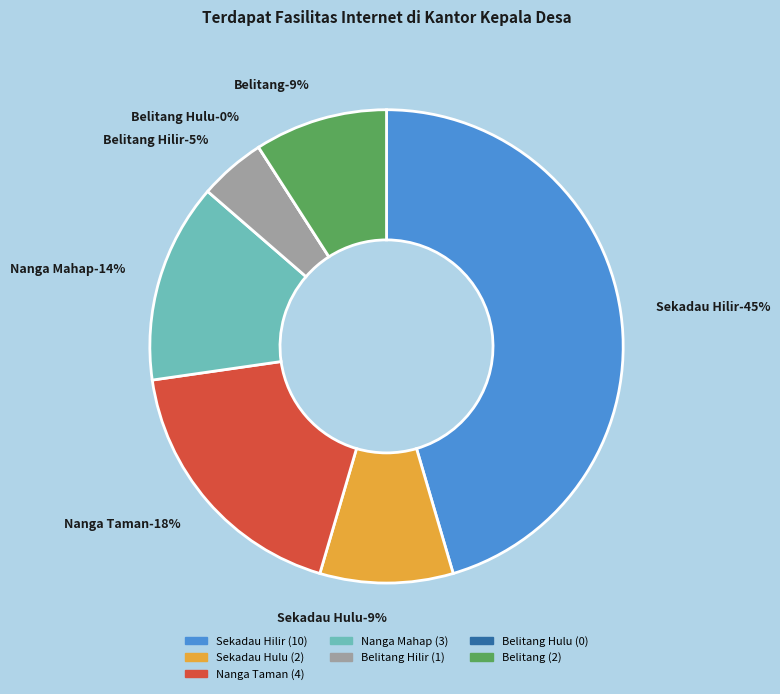

What is the total percentage of Nanga Mahap and Belitang Hilir?

18.2%